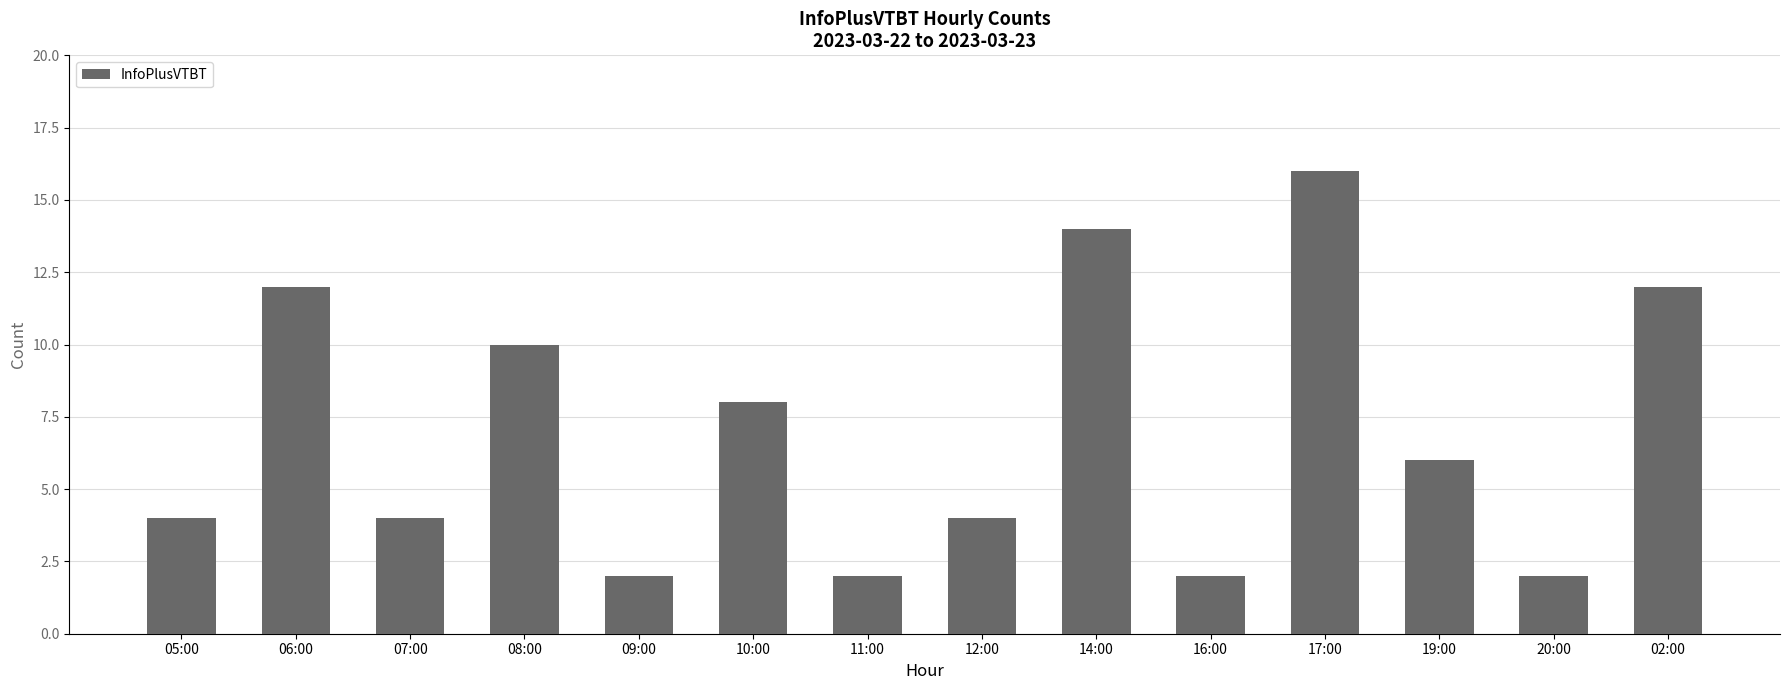

Reading left to right, transcribe all the data shown in this chart.

4	12	4	10	2	8	2	4	14	2	16	6	2	12